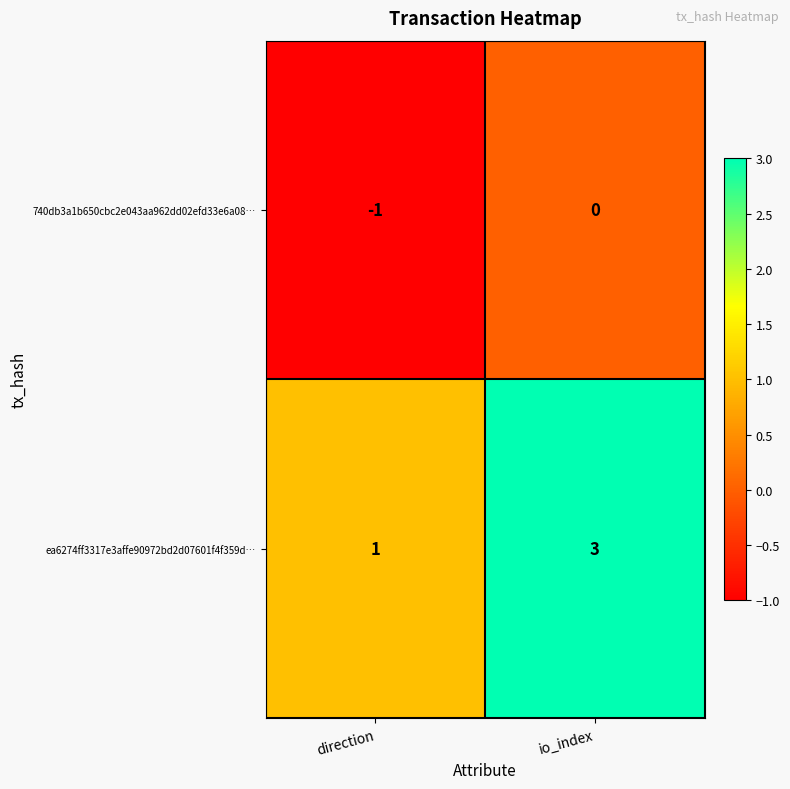

List the series in order of their overall mean, lowest first.

740db3a1b650cbc2e043aa962dd02efd33e6a08…, ea6274ff3317e3affe90972bd2d07601f4f359d…